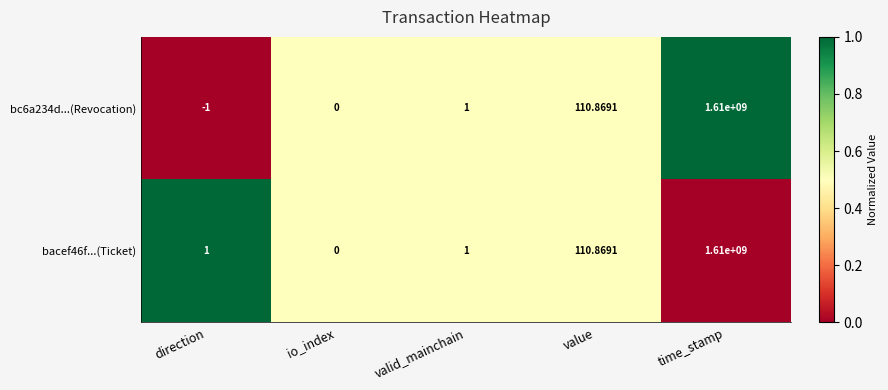

At which label does bc6a234d...(Revocation) reach its peak?

time_stamp